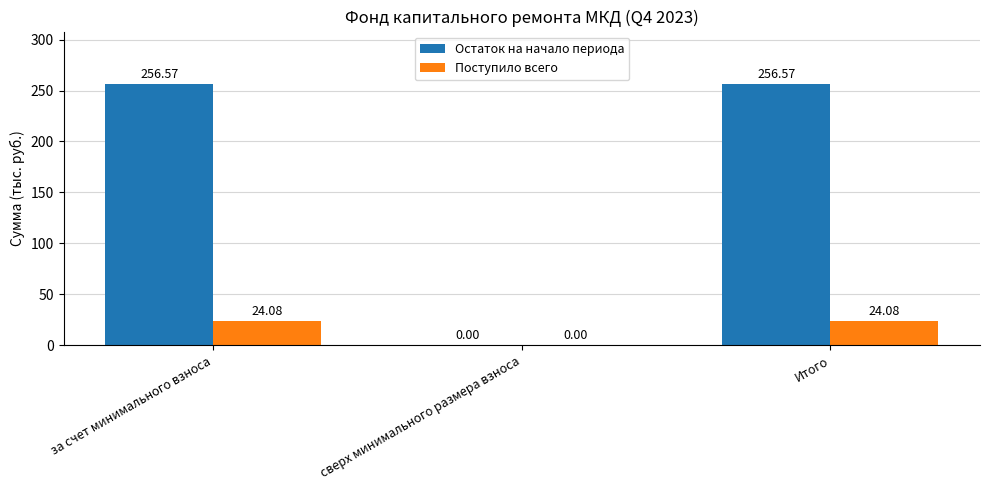

What are all the series names shown in the legend?

Остаток на начало периода, Поступило всего